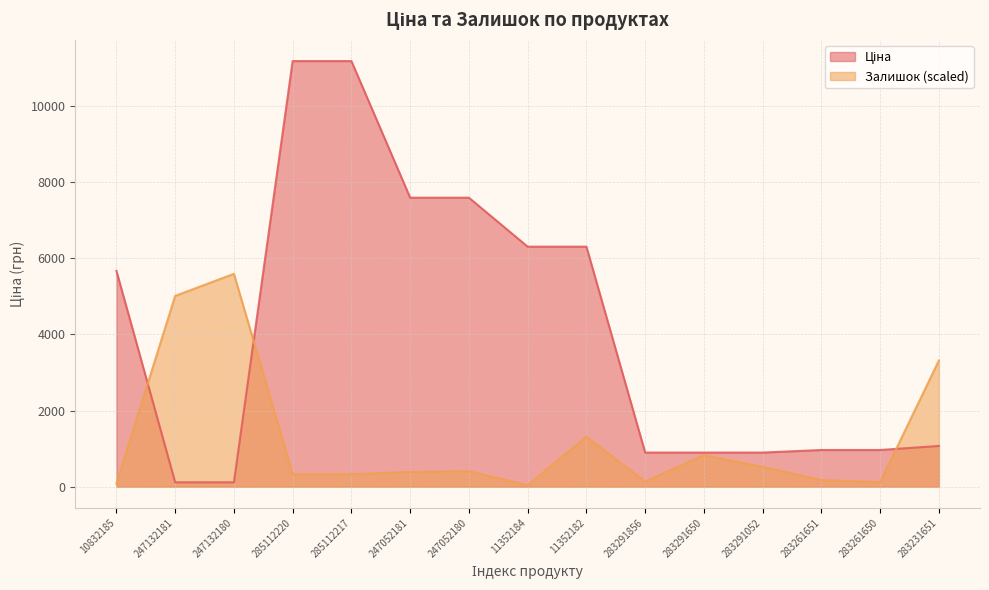

What is the label of the 12th point from the right?

285112220